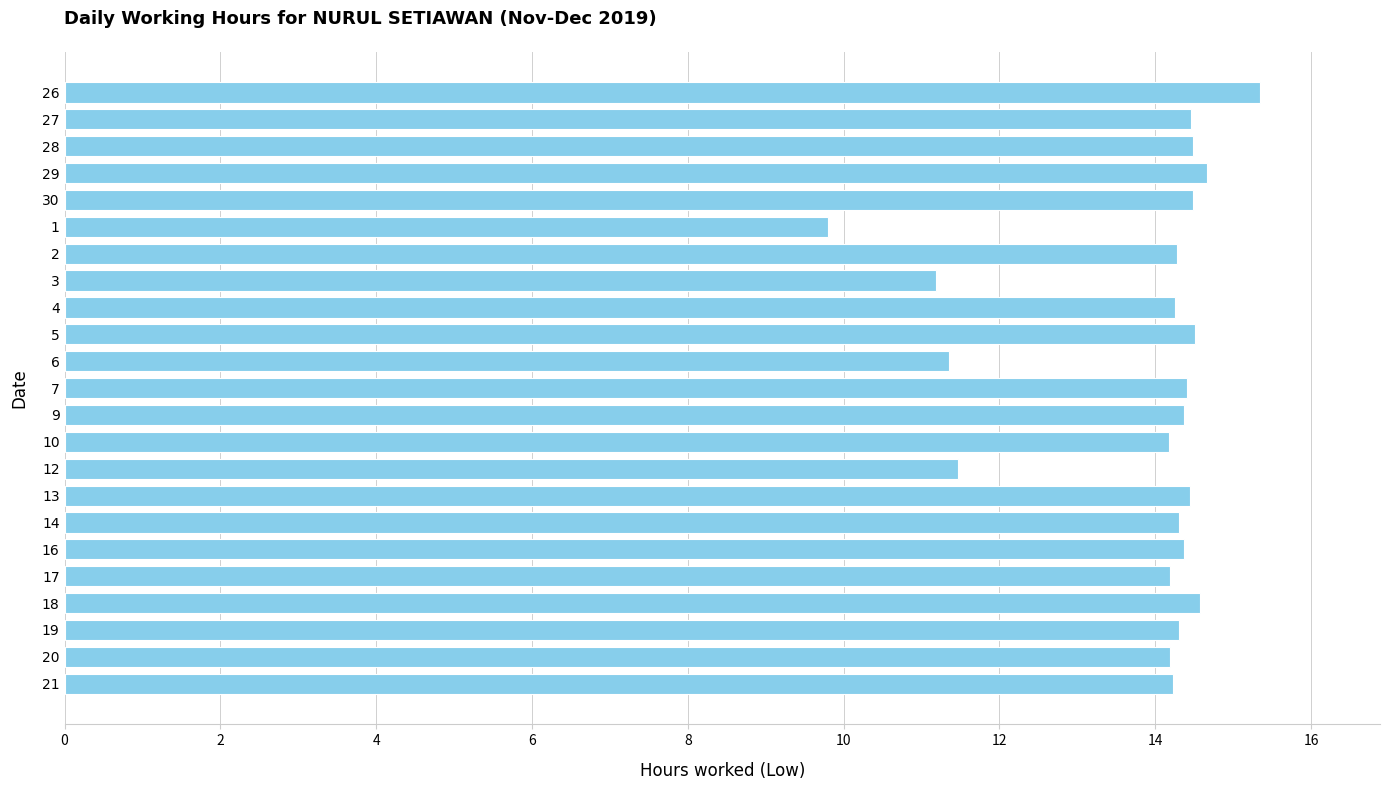

Is it true that the value at 28 is 14.5?

True